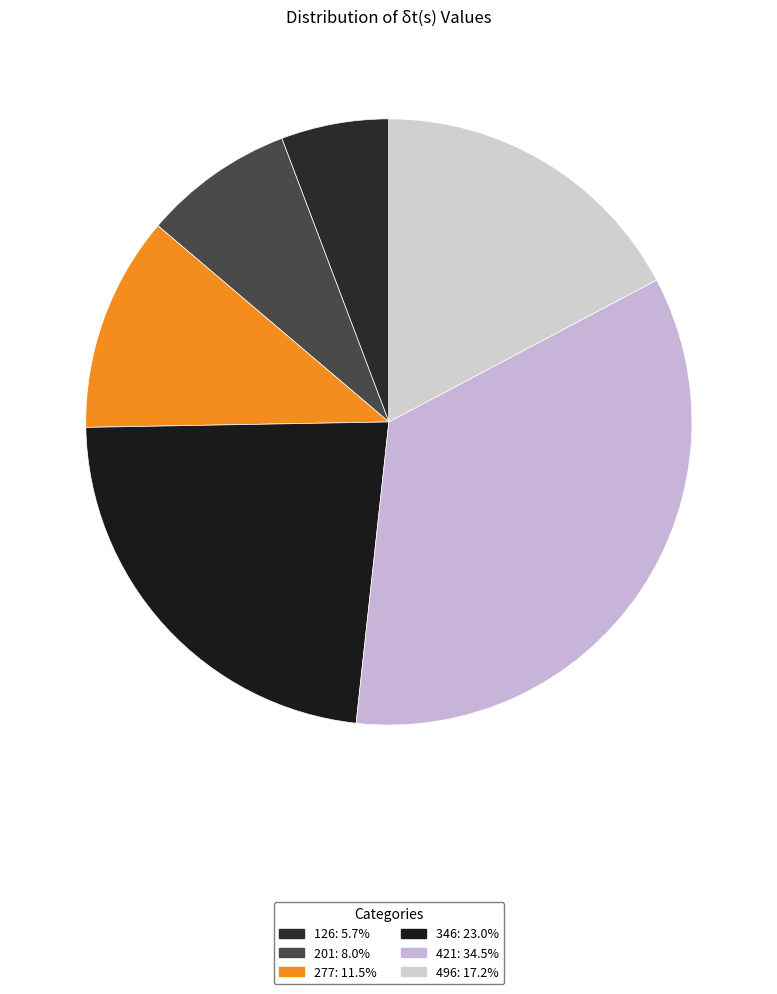

The 496 slice represents 31% of the pie. True or false?

False